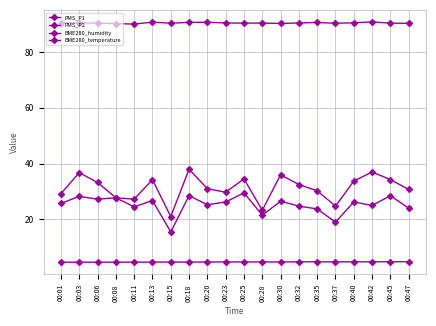

Where is the first local minimum for BME280_humidity?

00:11